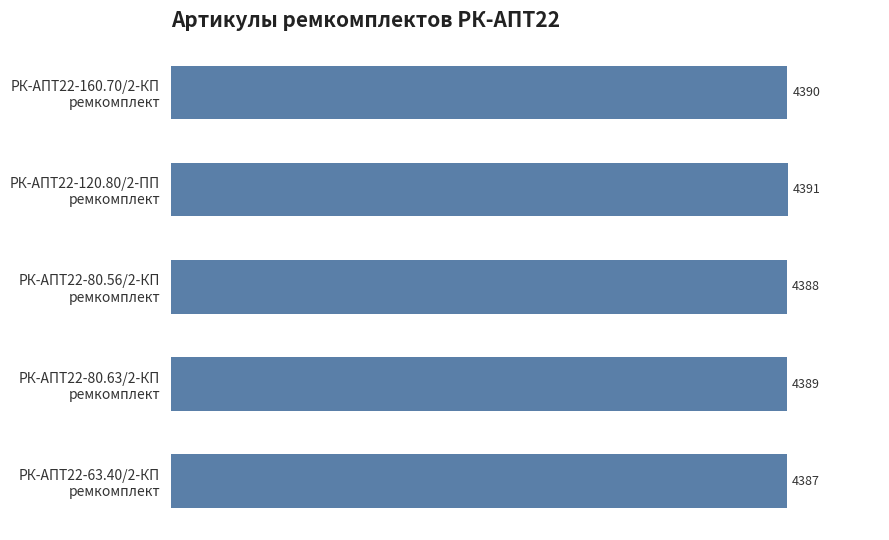

What is the greatest value displayed?

4391